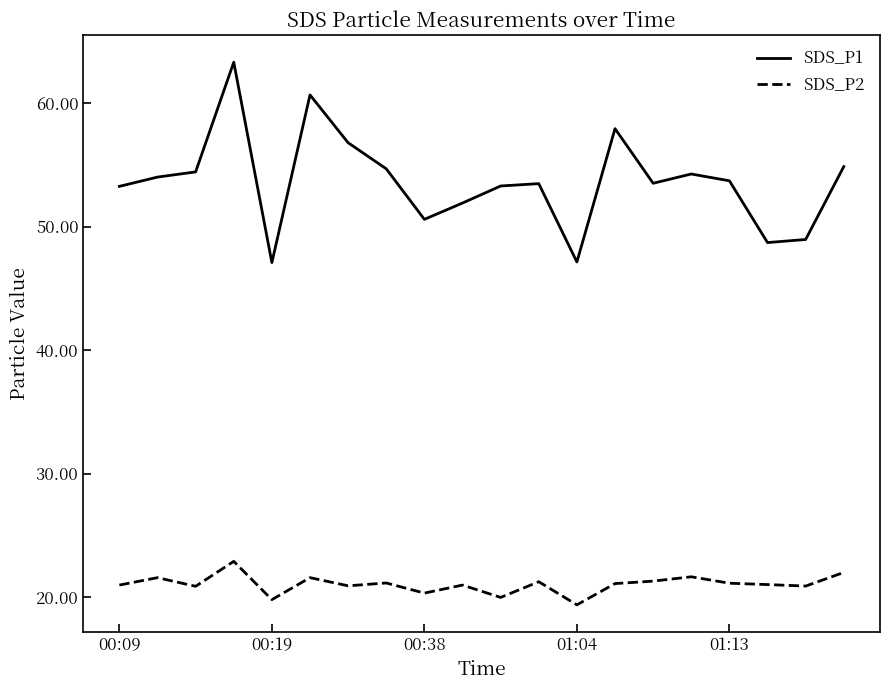

How many lines are shown in the chart?

2